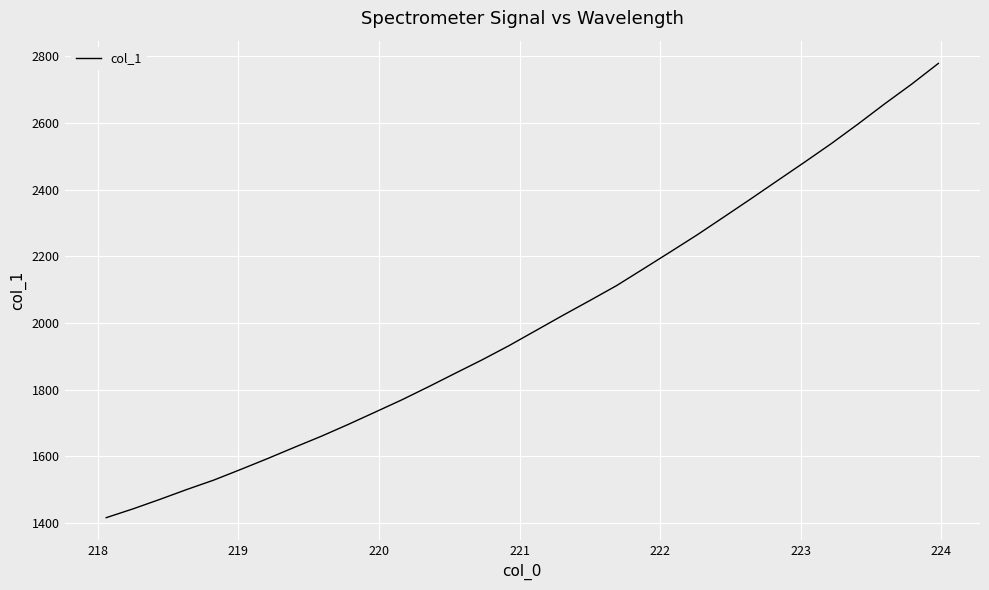

What is the smallest value displayed?

1415.6